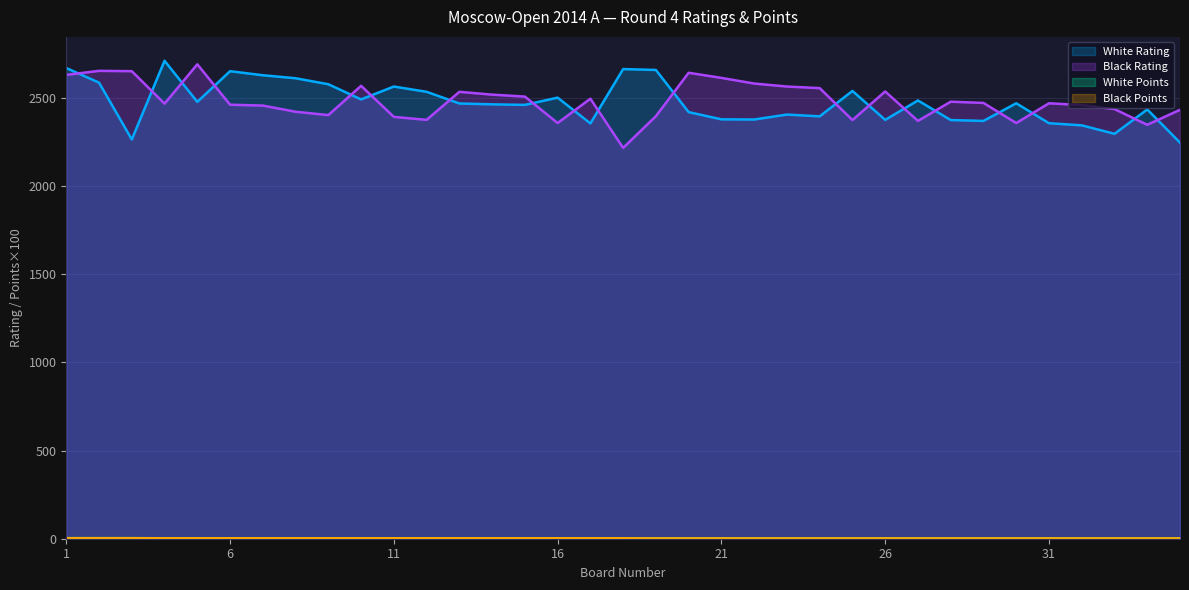

Does the chart have visible grid lines?

Yes